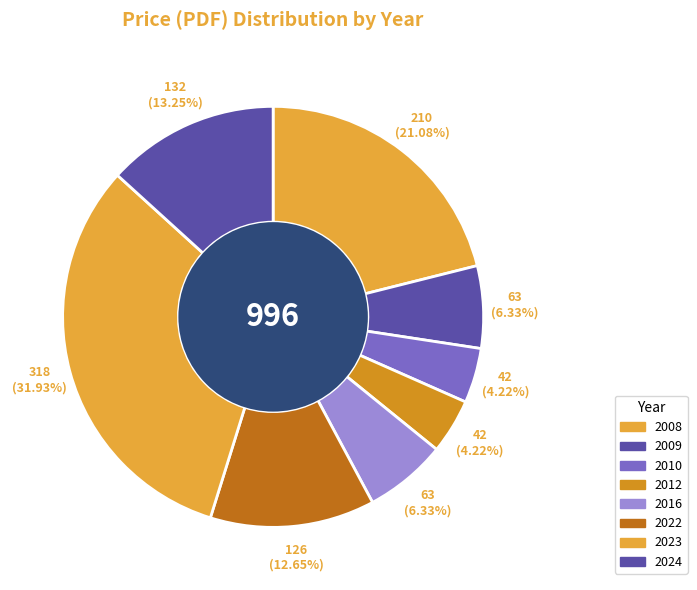

How many segments does this pie chart have?

8